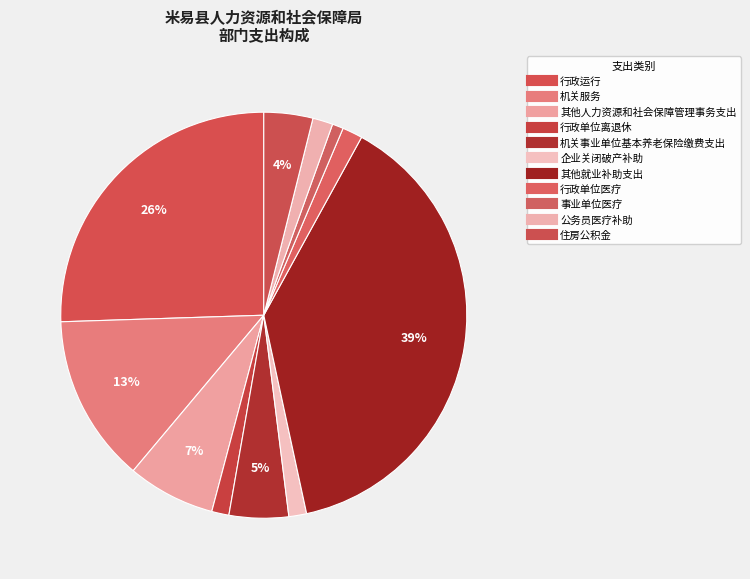

Count the number of slices in the pie.

11